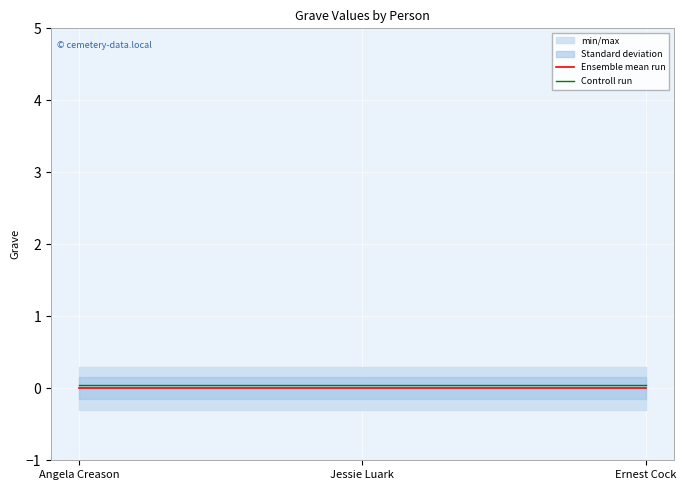

What is the average value of the Controll run series?

0.1